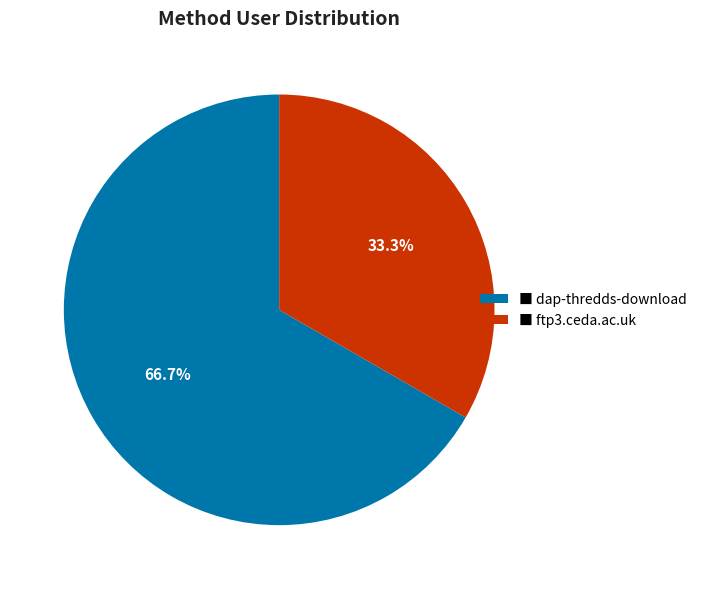

Combined, do ■ dap-thredds-download and ■ ftp3.ceda.ac.uk account for over 50%?

Yes